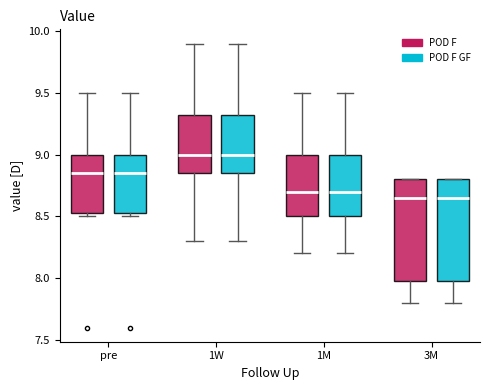

Reading left to right, transcribe this box plot: for each box, give where its median line is, the range the box spans, and where its two whiskers end, as read against the y-axis. The values are not printed on the chart, so give them approximately, as read against the axis.

pre (POD F): median 8.85, box 8.55 to 9.00, whiskers 8.50 to 9.50
pre (POD F GF): median 8.85, box 8.55 to 9.00, whiskers 8.50 to 9.50
1W (POD F): median 9.00, box 8.85 to 9.35, whiskers 8.30 to 9.90
1W (POD F GF): median 9.00, box 8.85 to 9.35, whiskers 8.30 to 9.90
1M (POD F): median 8.70, box 8.50 to 9.00, whiskers 8.20 to 9.50
1M (POD F GF): median 8.70, box 8.50 to 9.00, whiskers 8.20 to 9.50
3M (POD F): median 8.65, box 8.00 to 8.80, whiskers 7.80 to 8.80
3M (POD F GF): median 8.65, box 8.00 to 8.80, whiskers 7.80 to 8.80